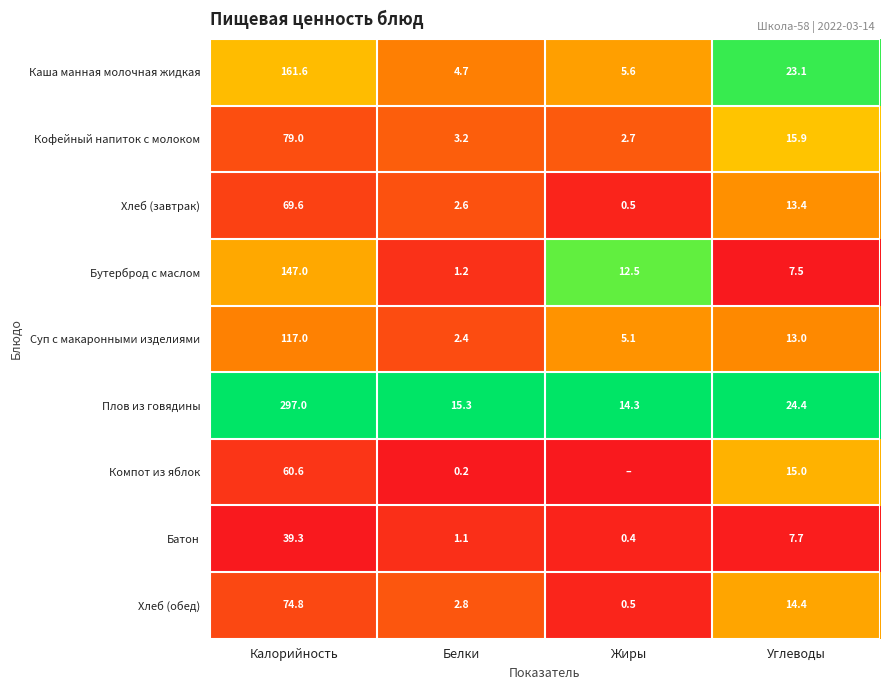

Is the value of Бутерброд с маслом at Белки greater than the value of Каша манная молочная жидкая at Калорийность?

No